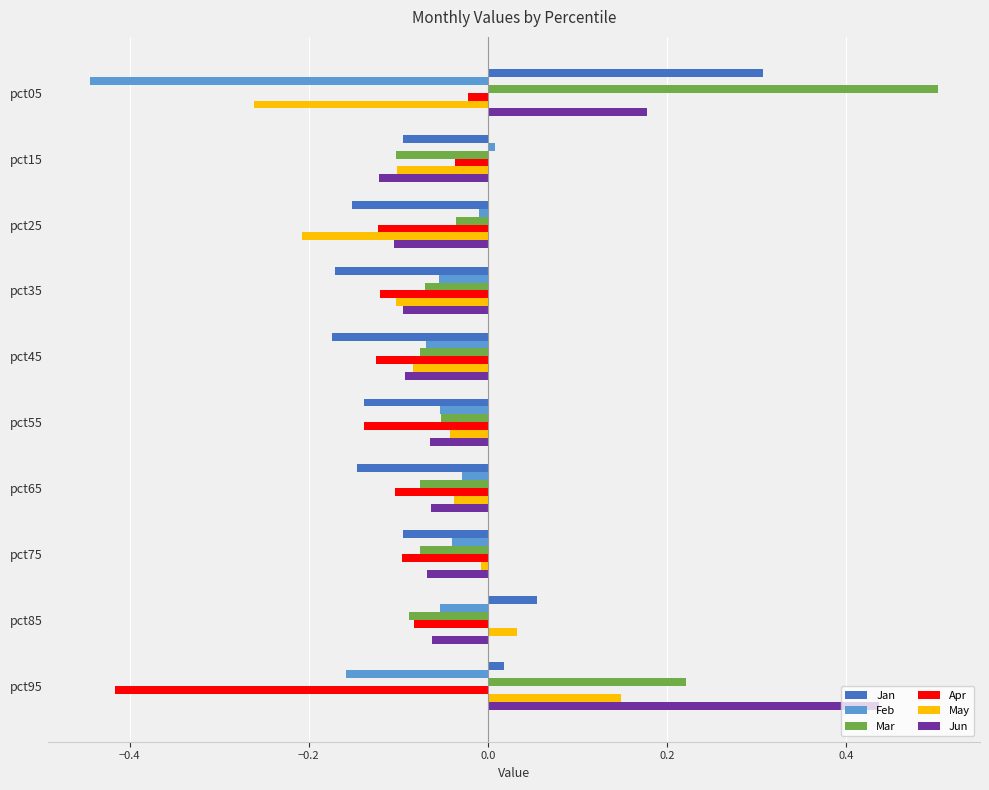

How many values in May are above zero?

2